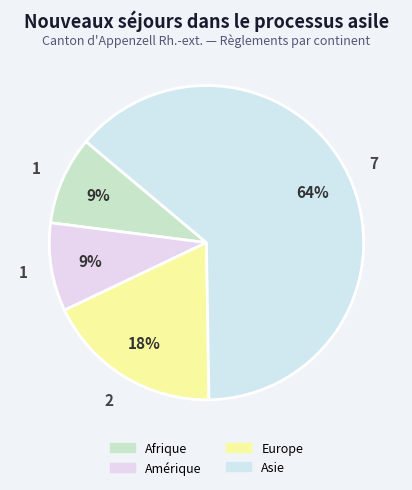

Approximately how many times larger is the value at Europe compared to Amérique?

2.0